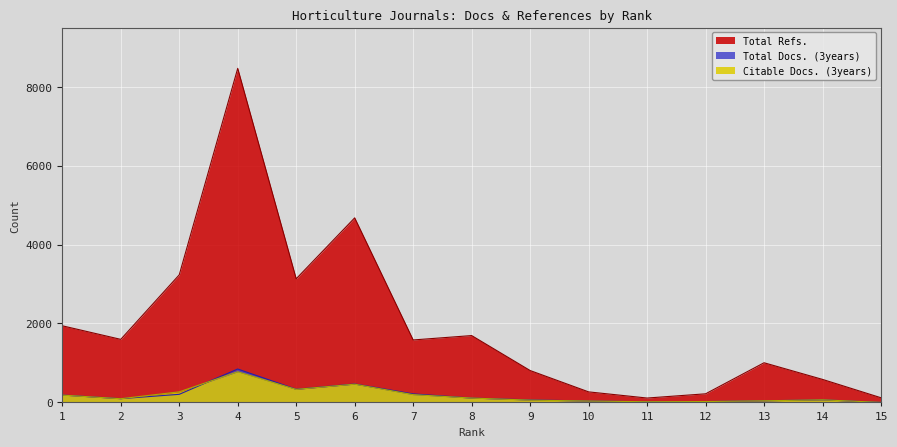

True or false: Total Docs. (3years) has a value of 205 at 3.

True